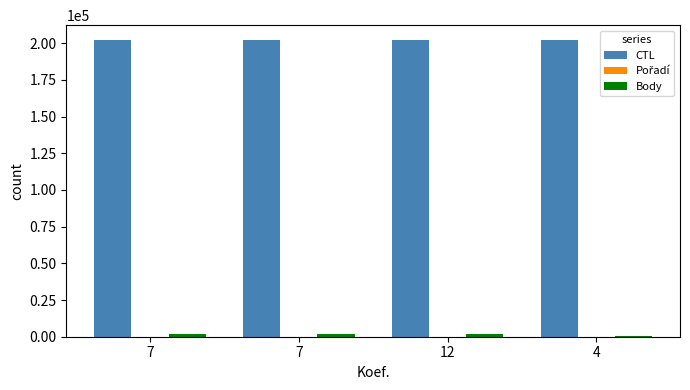

How many groups of bars are there?

4